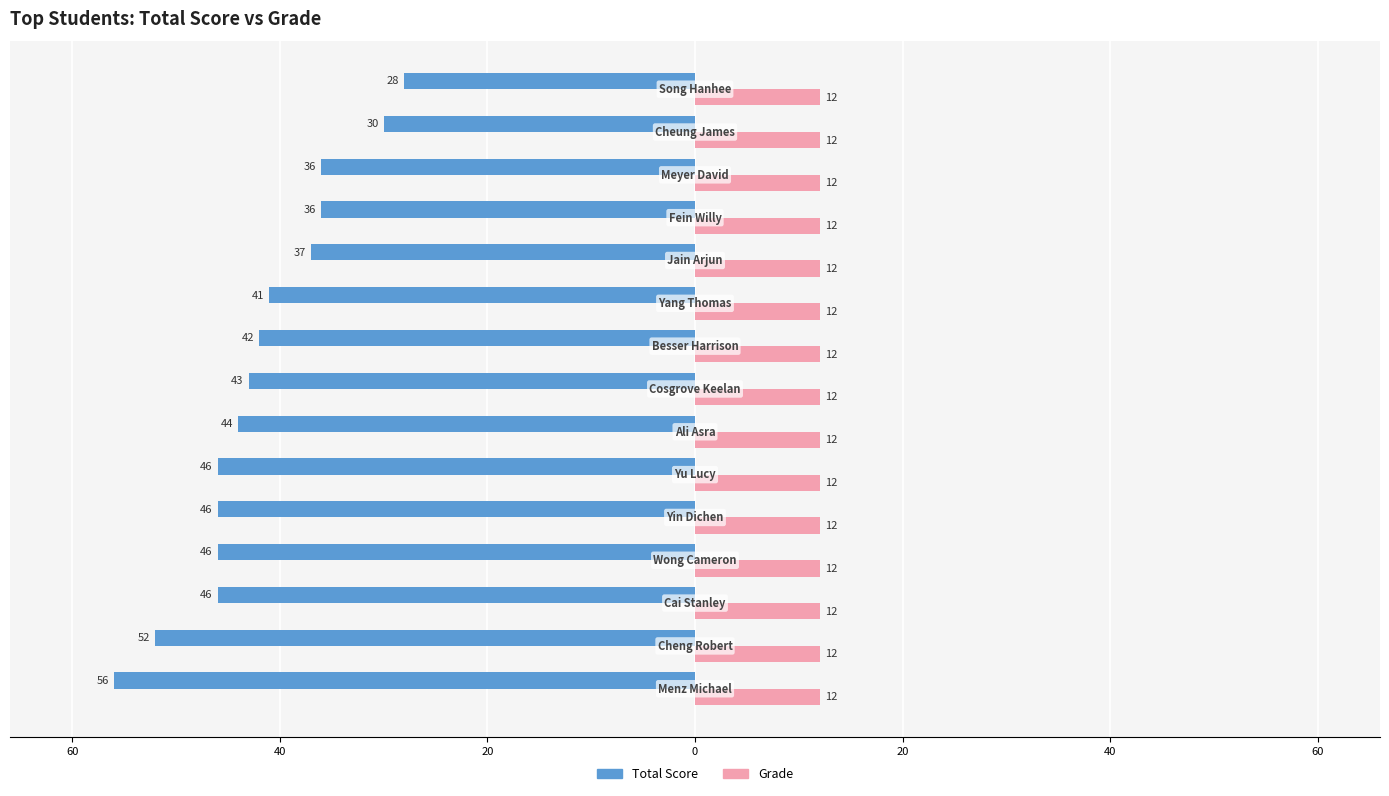

What are all the series names shown in the legend?

Total Score, Grade